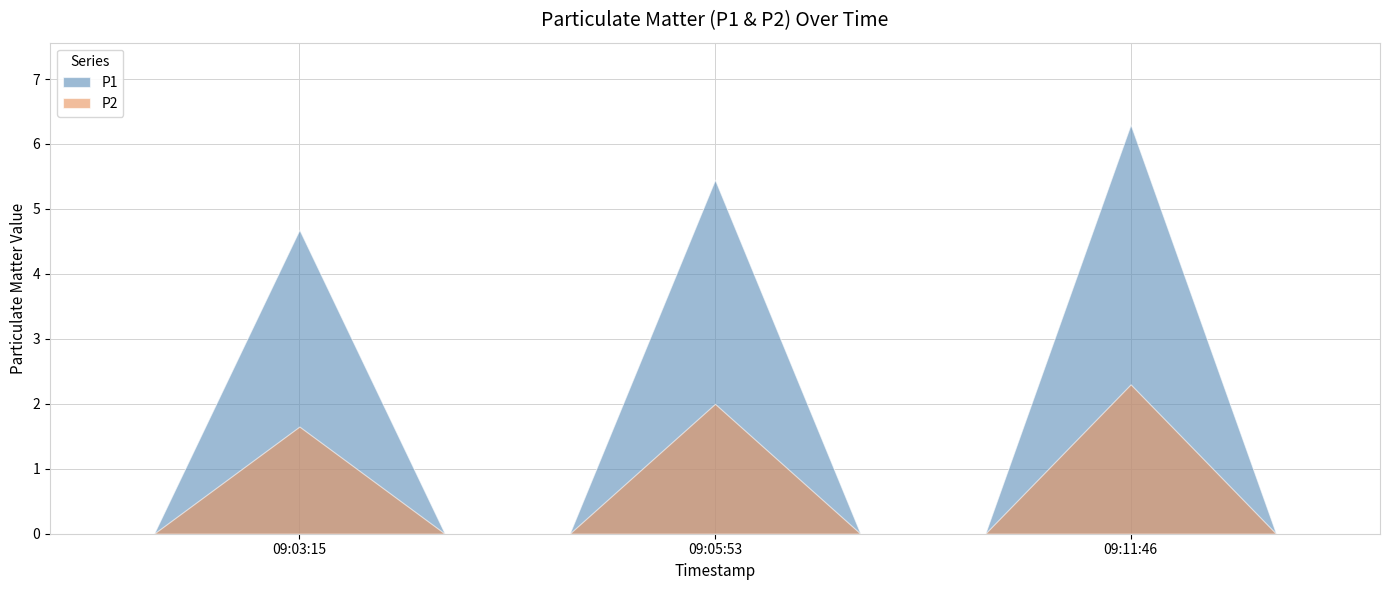

What is the label of the 1st point from the left?

2022-09-30T09:03:15